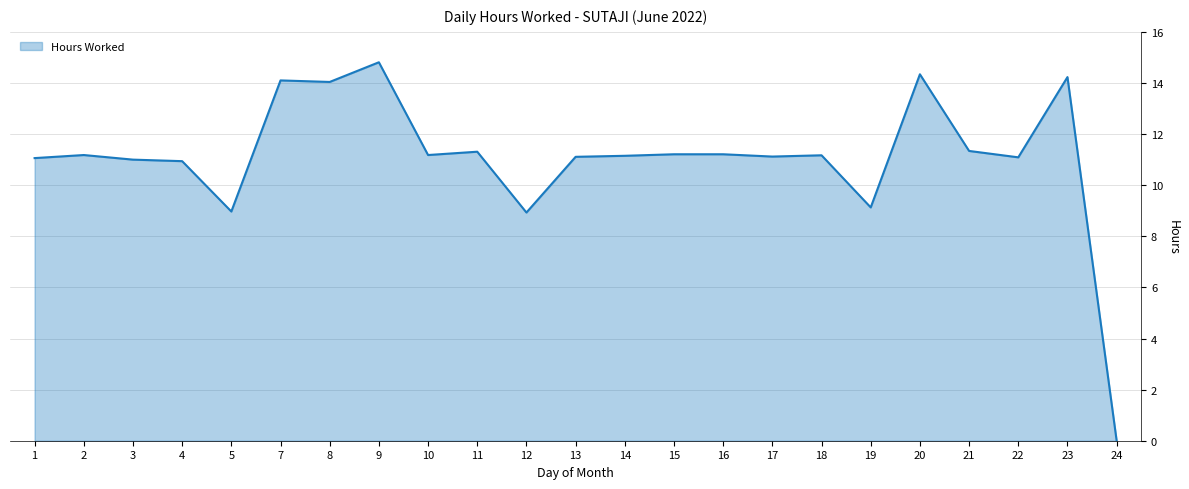

Which label corresponds to the largest value in the chart?

9